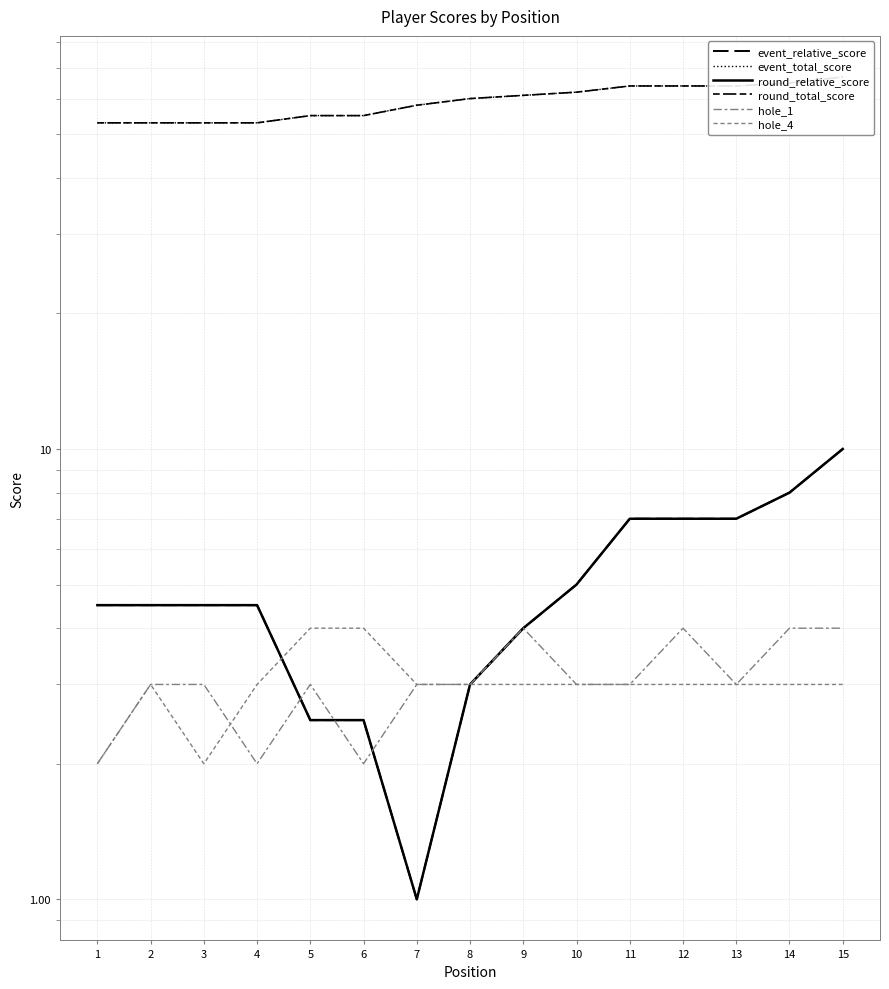

How many lines are shown in the chart?

6